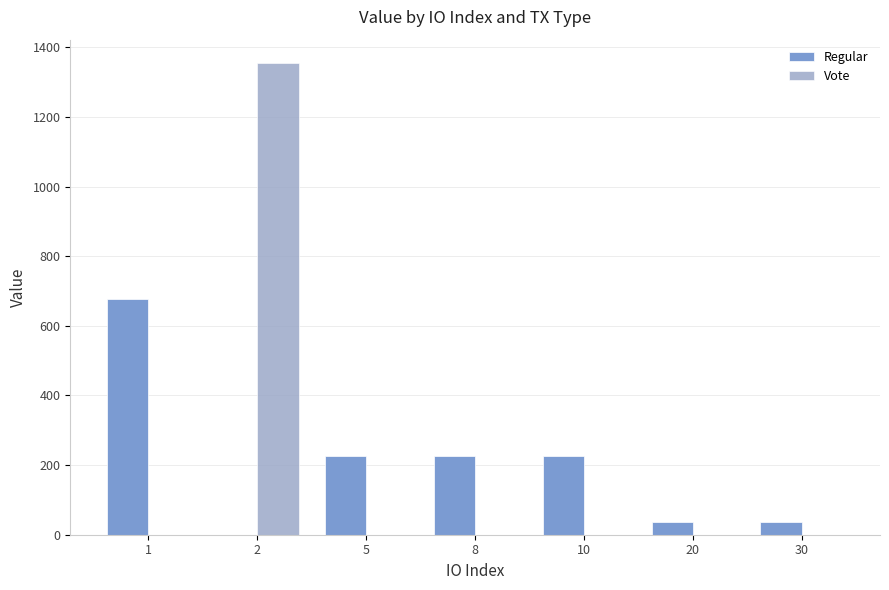

Between 5 and 30, which series saw the biggest shift?

Regular